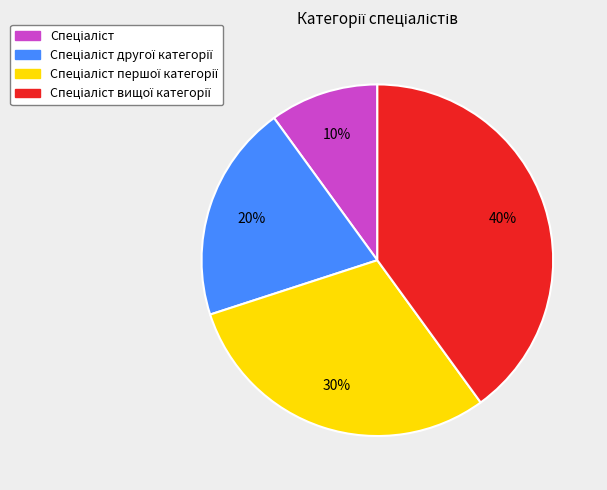

Does any single category account for the majority?

No